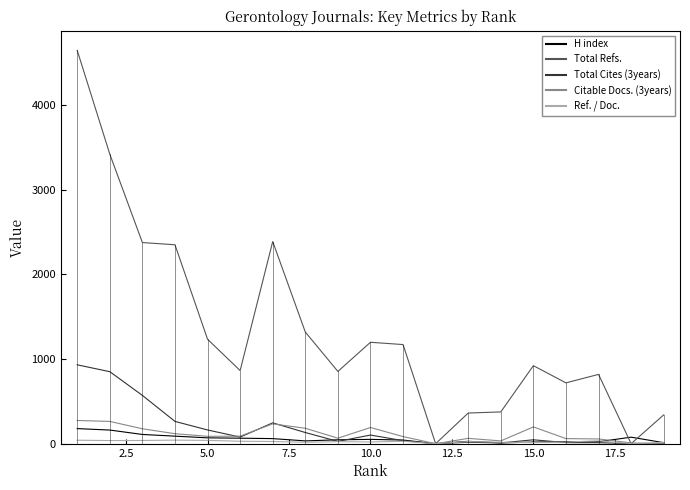

In Citable Docs. (3years), how many points are lower than both neighbors (excluding endpoints)?

4